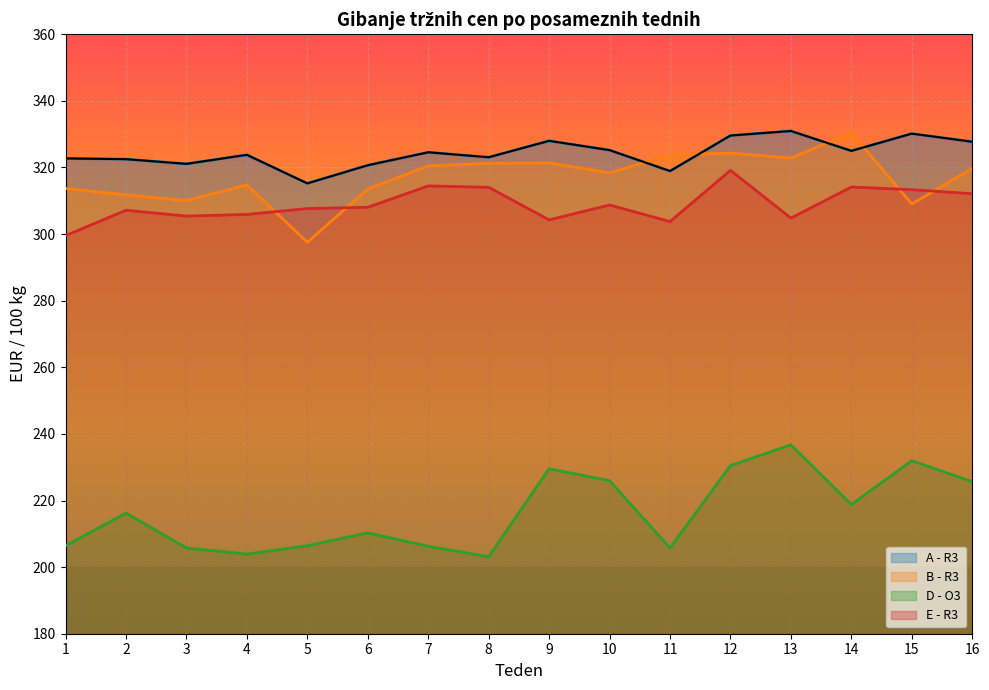

True or false: B - R3 has more than 2 interior local peaks.

True